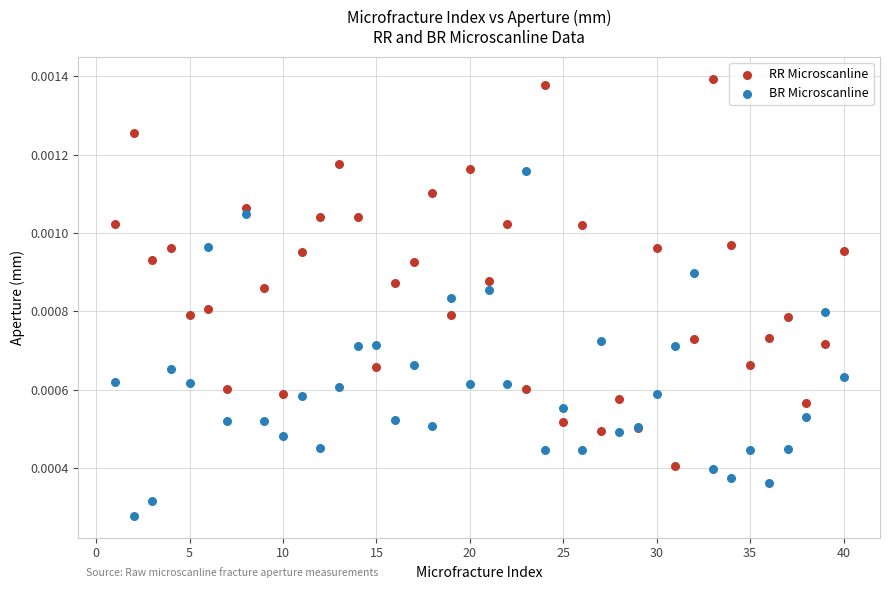

Which series has the widest spread of Y values?

RR Microscanline